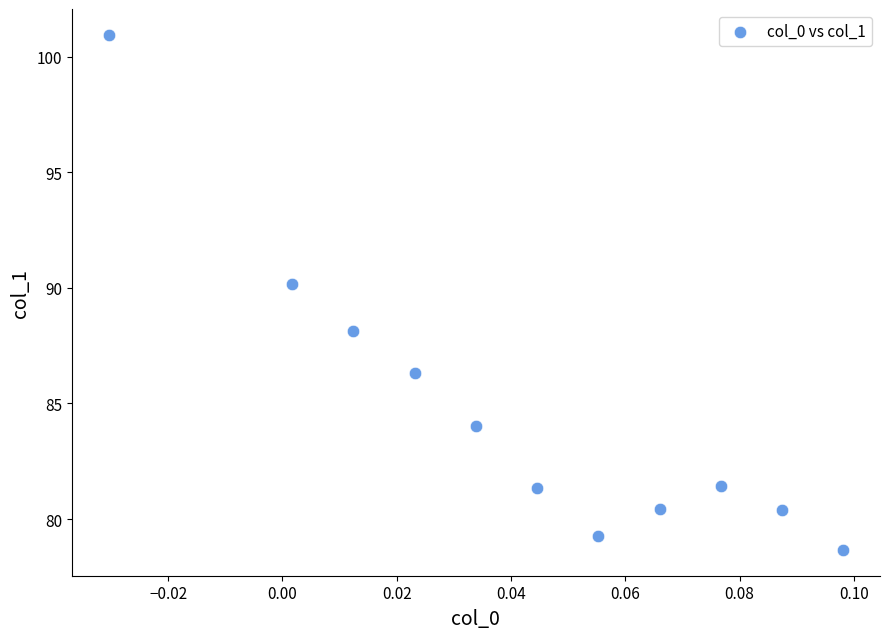

What Y value in the scatter plot is closest to 89?

88.1